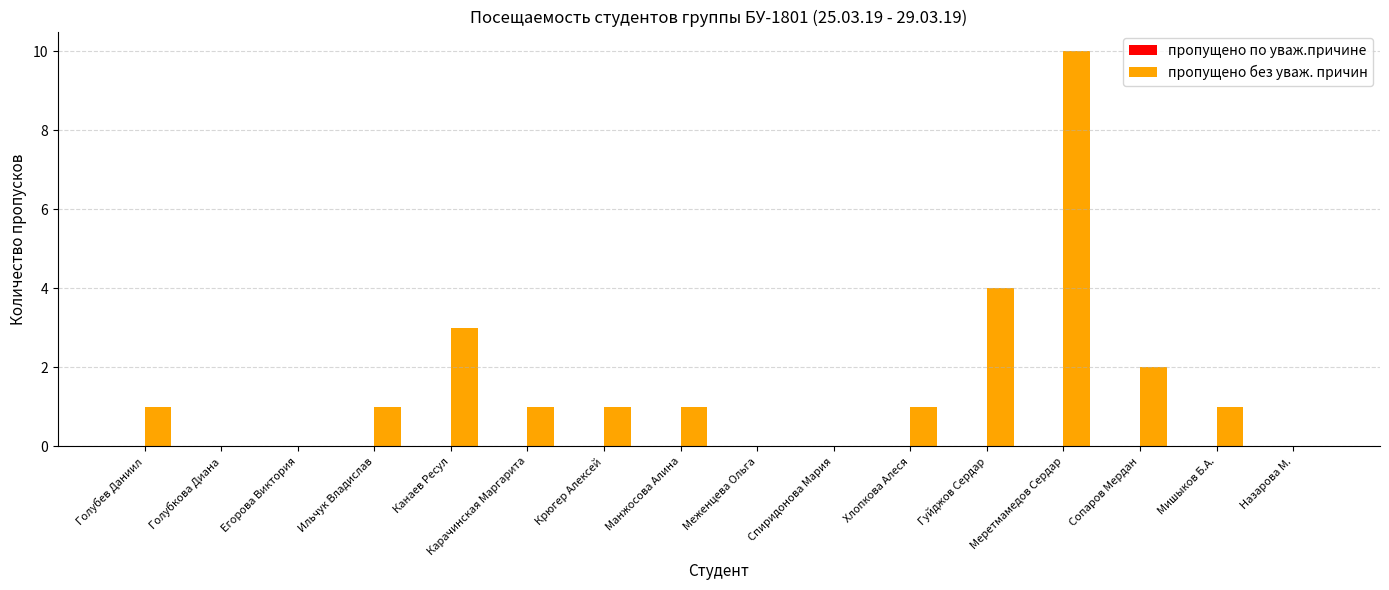

What is the approximate value at Меретмамедов Сердар?

10